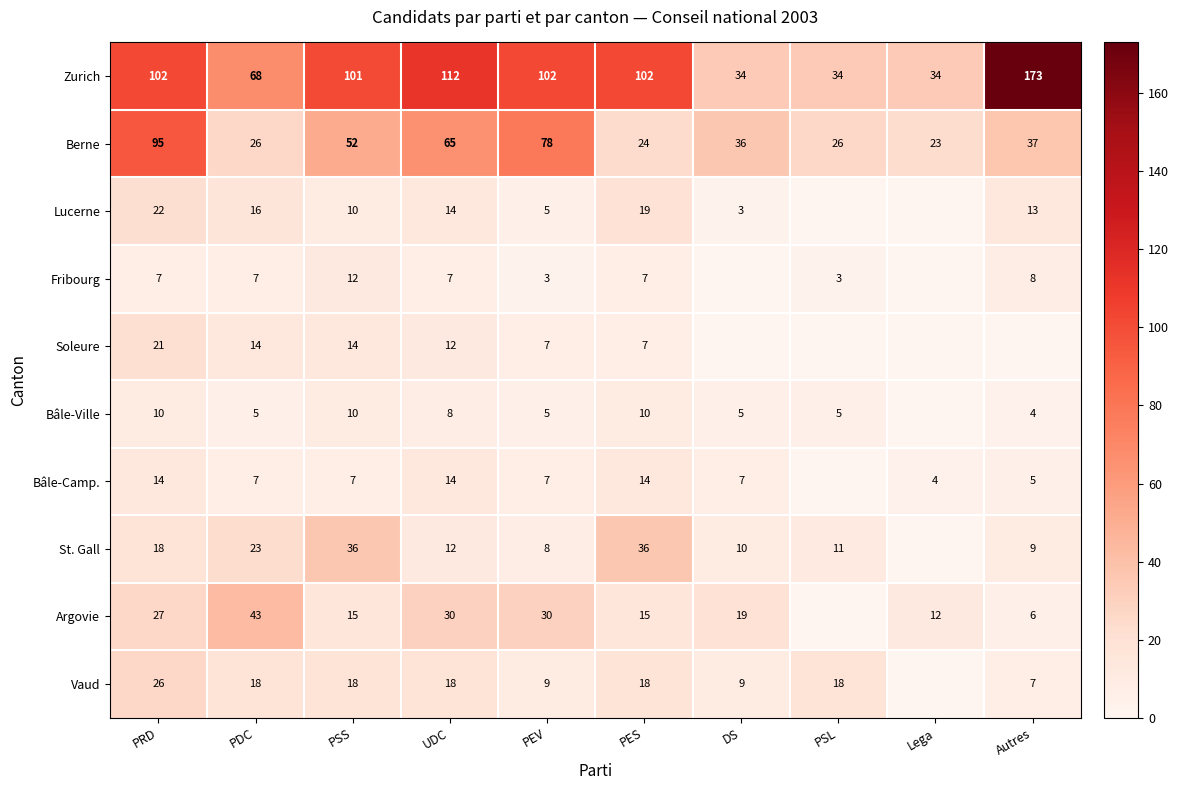

What is the spread (max minus min) of values at PDC?

63